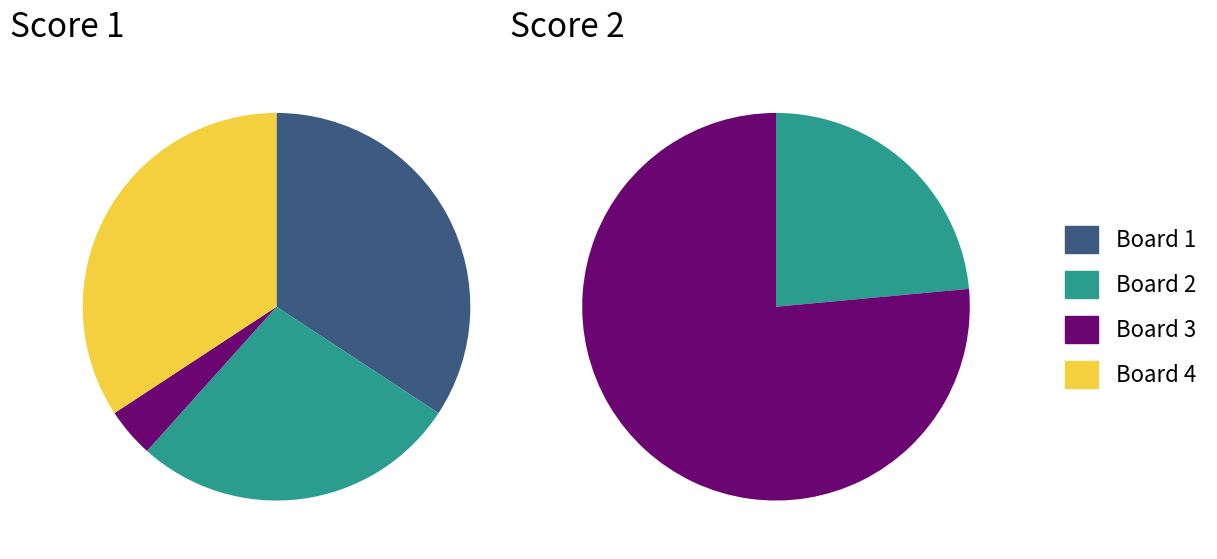

How many slices are in this pie chart?

4